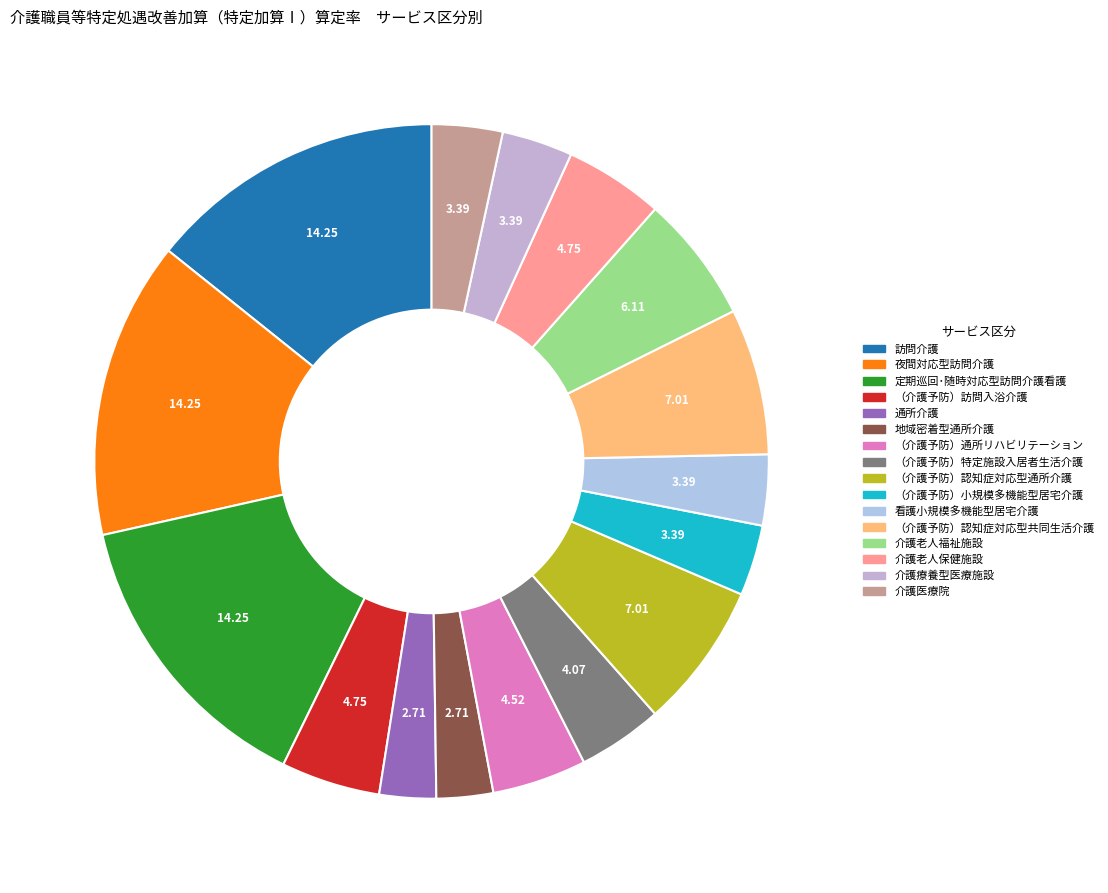

Which slice is the smallest?

通所介護